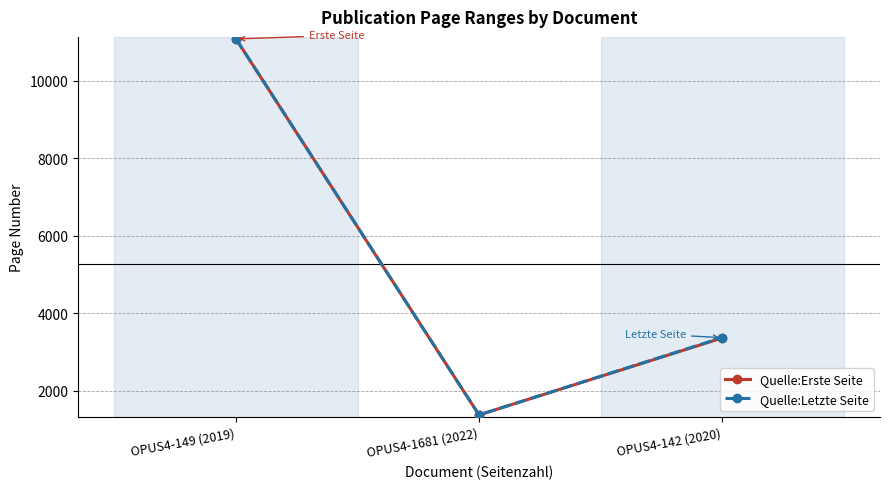

Rank the categories by Quelle:Erste Seite value from lowest to highest.

OPUS4-1681 (2022), OPUS4-142 (2020), OPUS4-149 (2019)